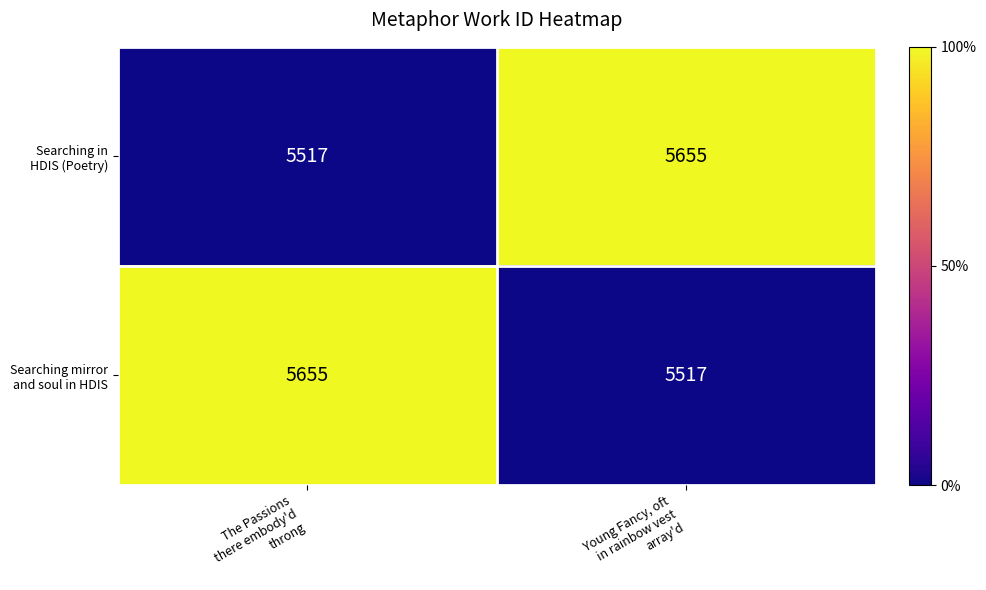

How many categories are shown in the chart?

2